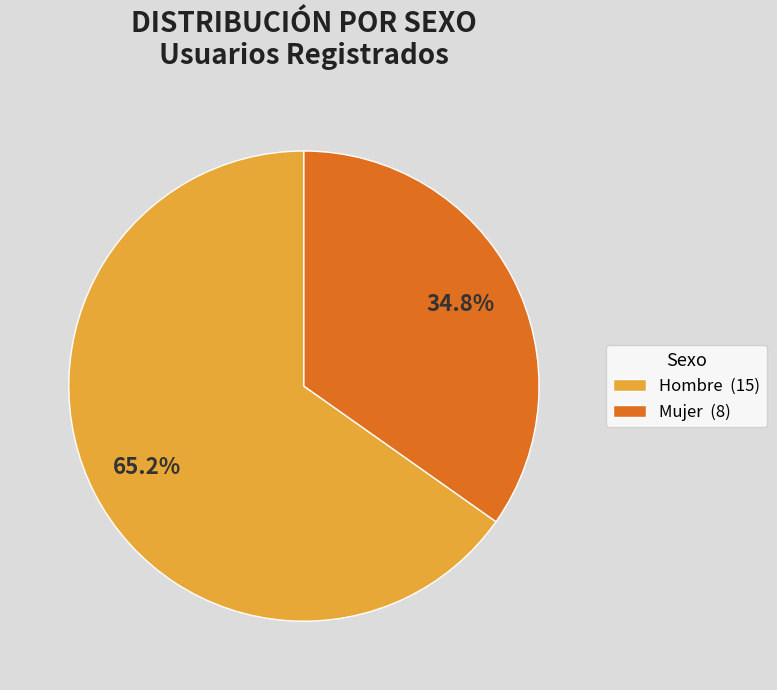

Which slice represents more than half of the pie?

Hombre